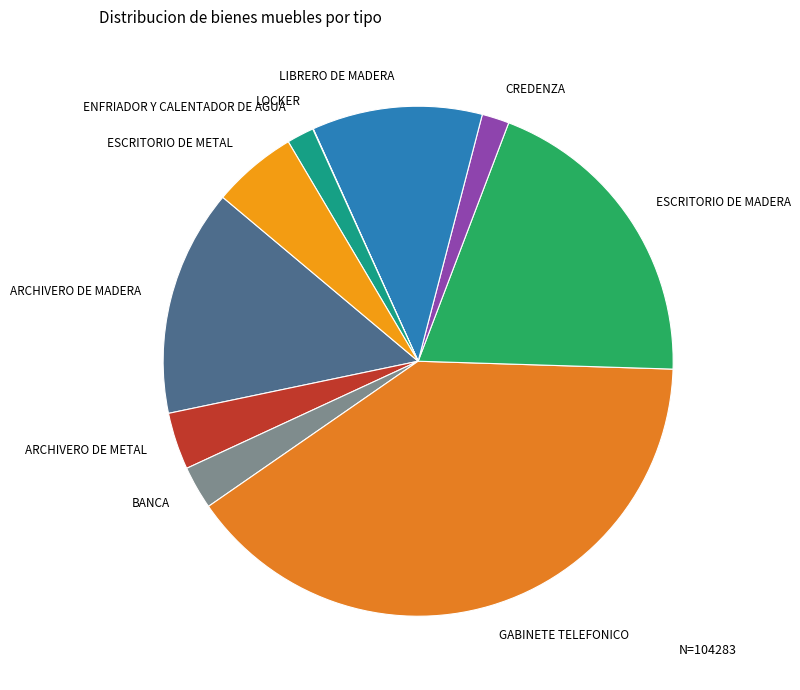

The LIBRERO DE MADERA slice represents 17% of the pie. True or false?

False